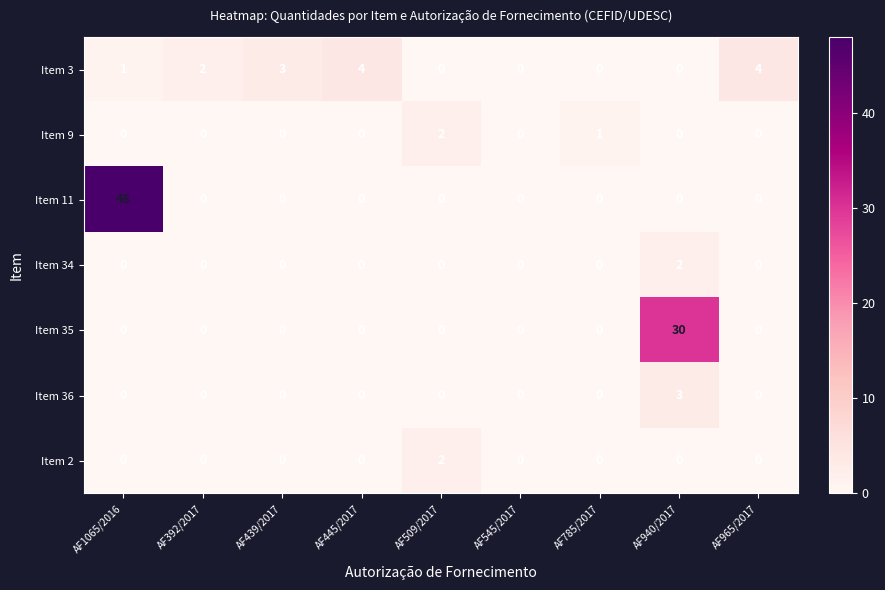

The Item 36 series shows -1 at AF445/2017. True or false?

False